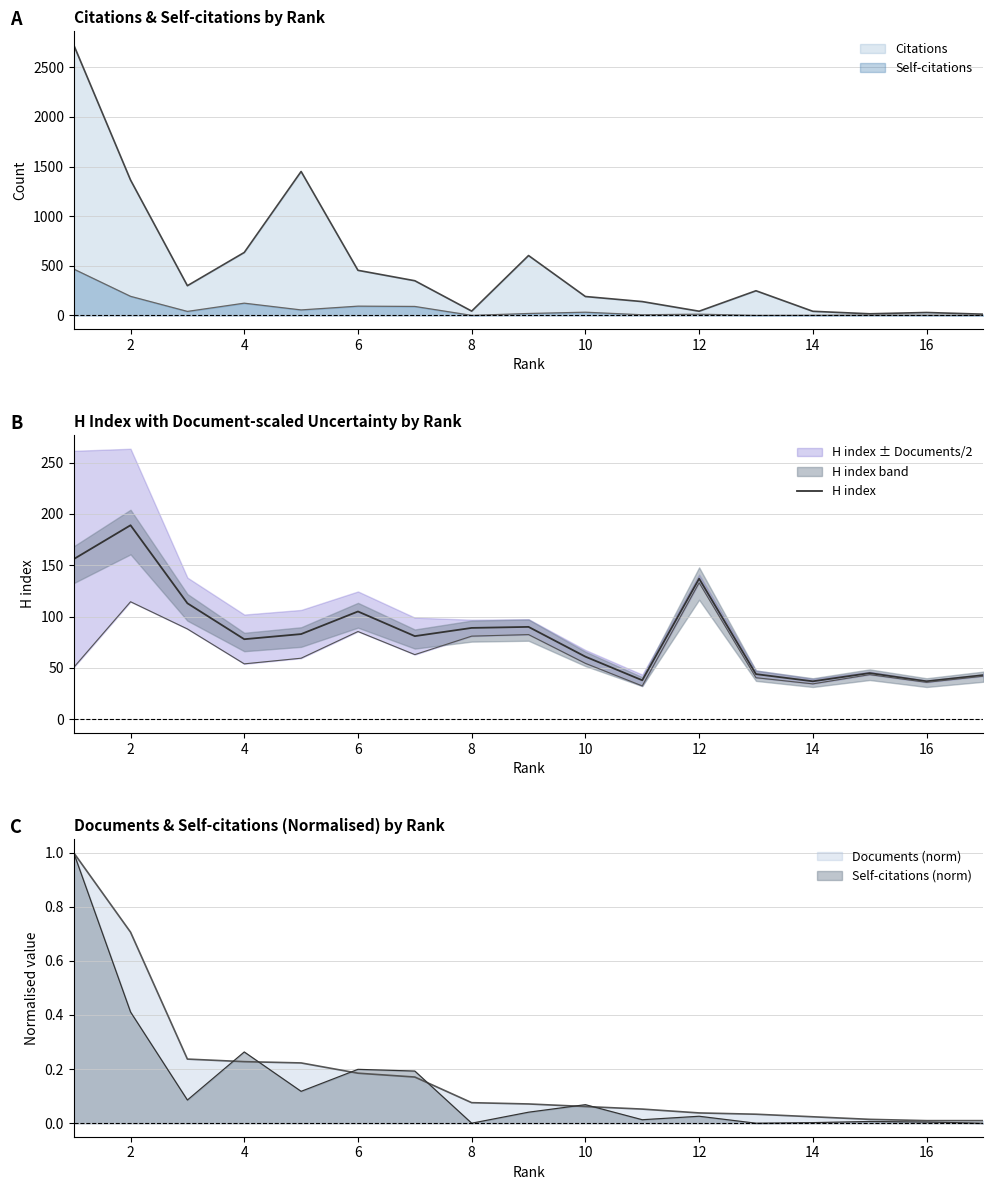

Count the number of values greater than 81.

8